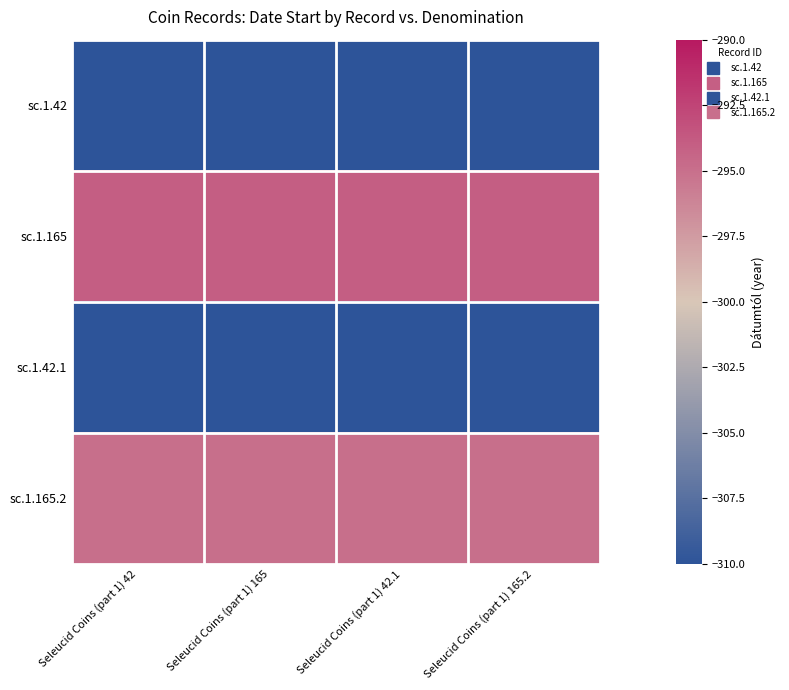

Which series has the largest total across all categories?

sc.1.165